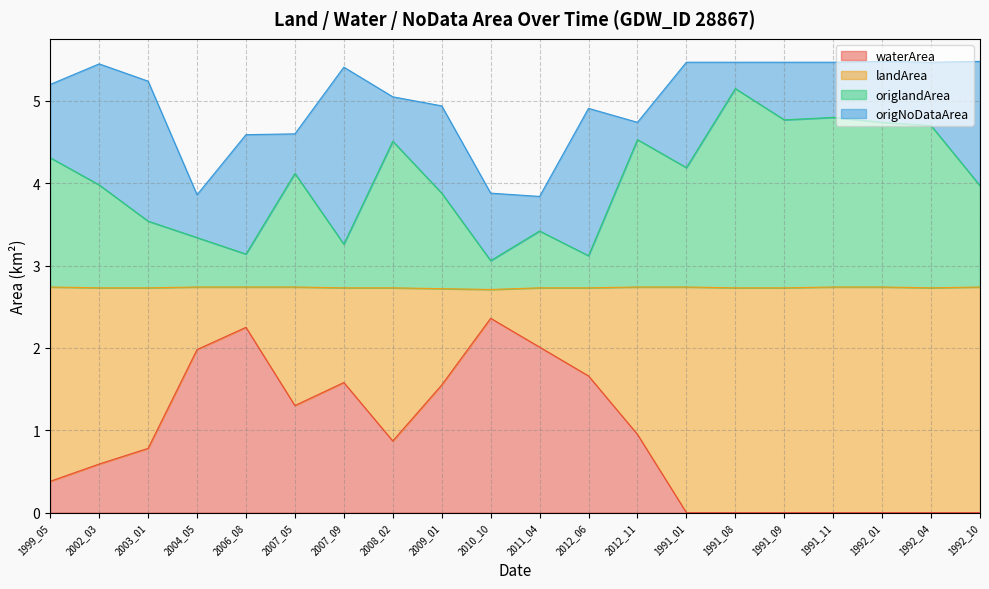

What is the maximum value for waterArea?

2.4